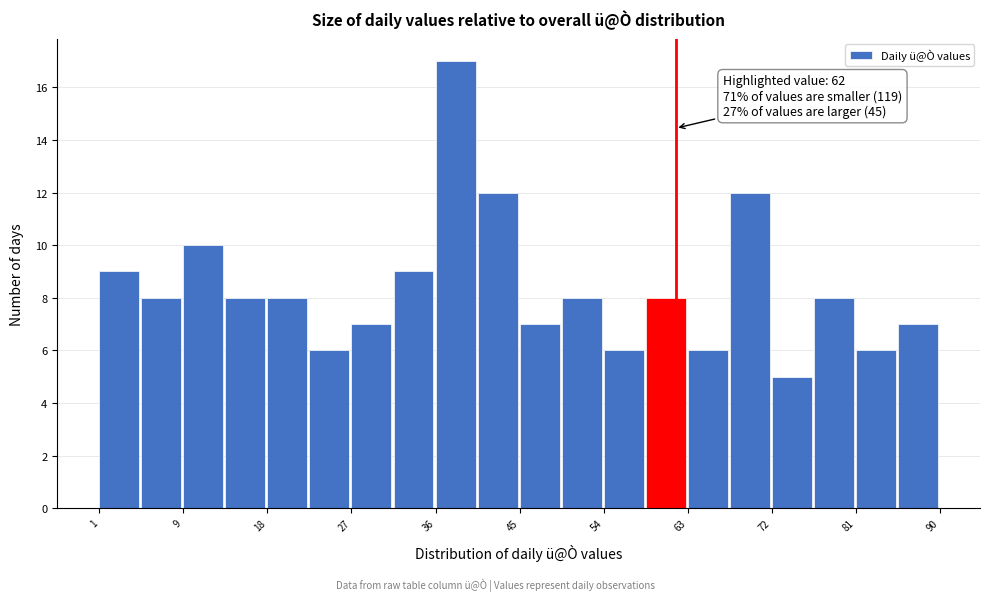

Over which range of the x-axis is the bar tallest?

37 to 41